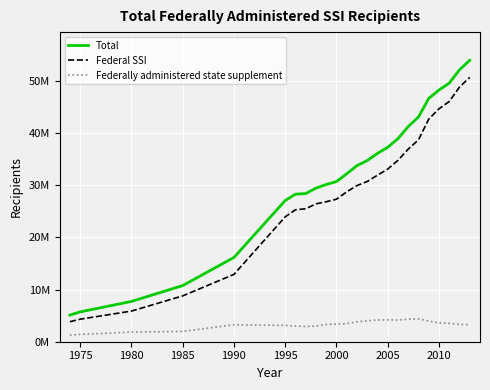

Does the chart display data point markers on the line(s)?

No